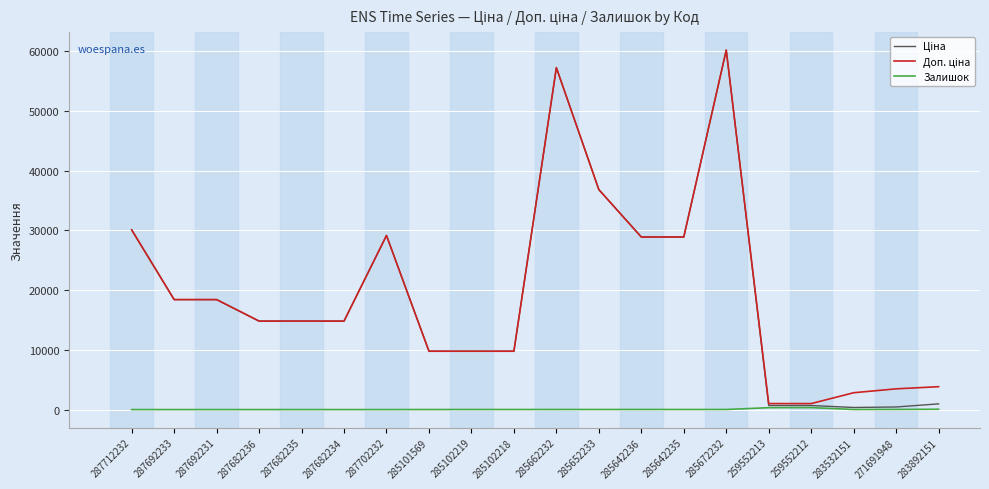

The value of Залишок at 287682234 is 0.0. True or false?

True